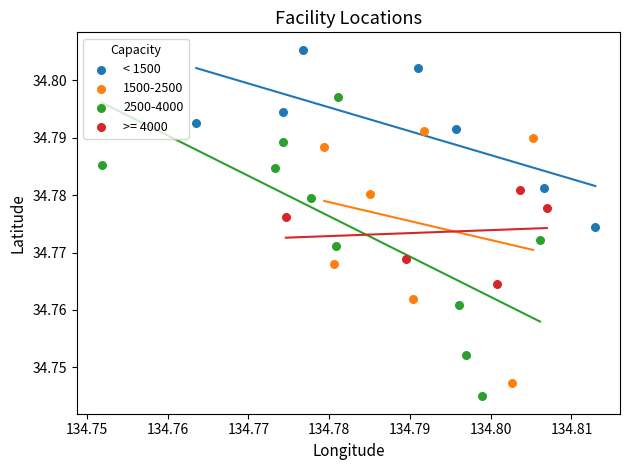

Which series reaches the maximum Y coordinate?

< 1500